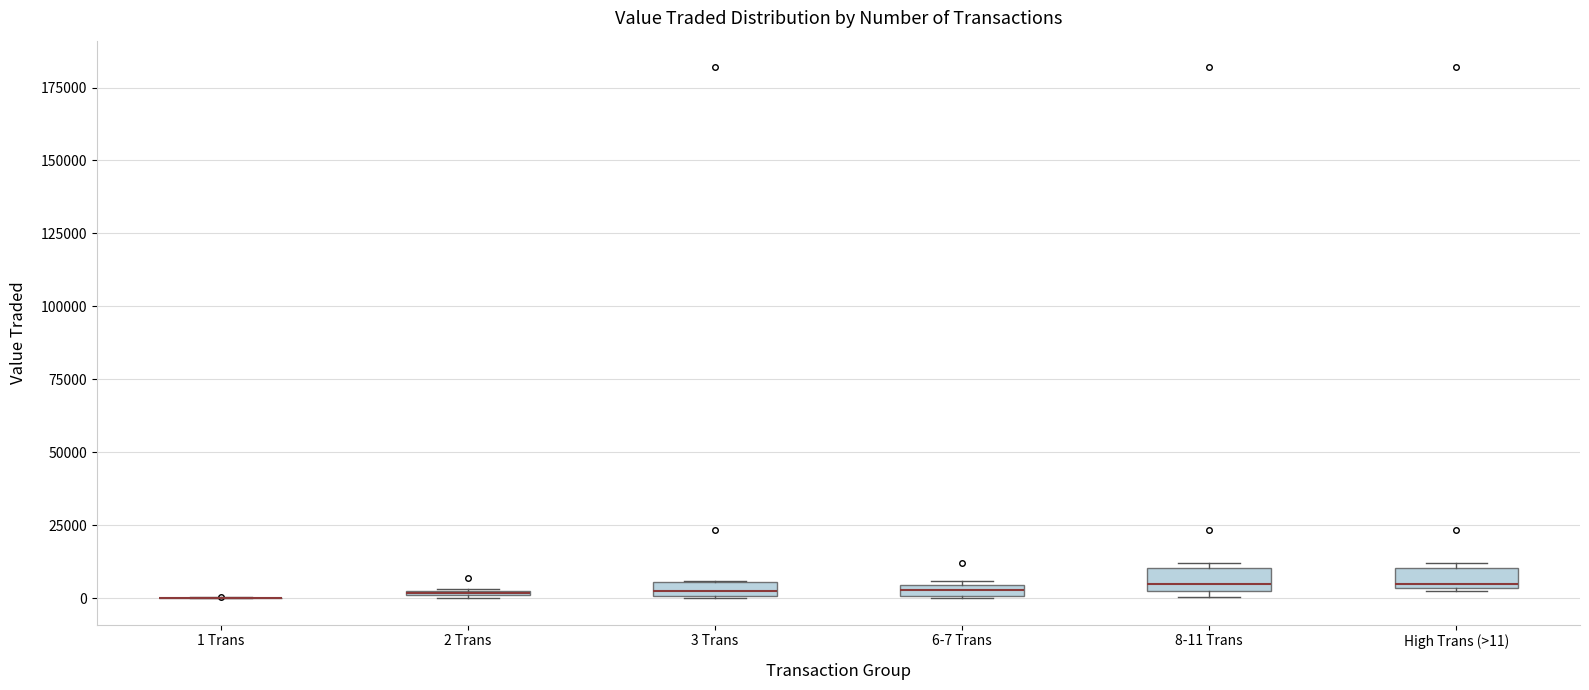

Where is the upper edge of the box for 2 Trans on the y-axis? The values are not printed on the chart, so give them approximately, as read against the axis.

5000